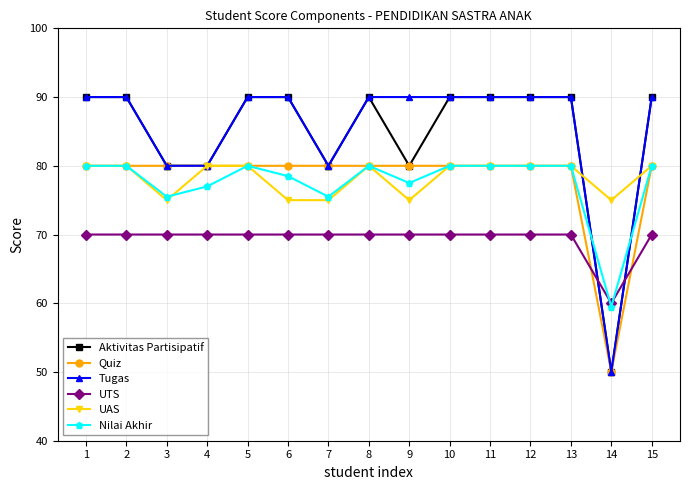

What is the spread (max minus min) of values at 8?

20.0